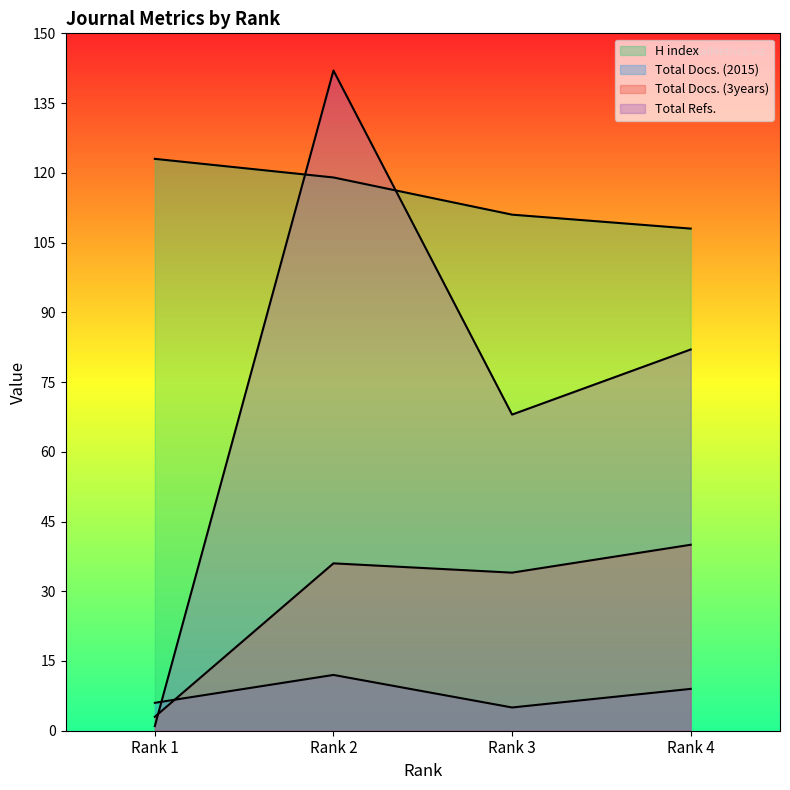

Reading left to right, transcribe all the data shown in this chart.

H index: 123	119	111	108
Total Docs. (2015): 6	12	5	9
Total Docs. (3years): 3	36	34	40
Total Refs.: 1	142	68	82